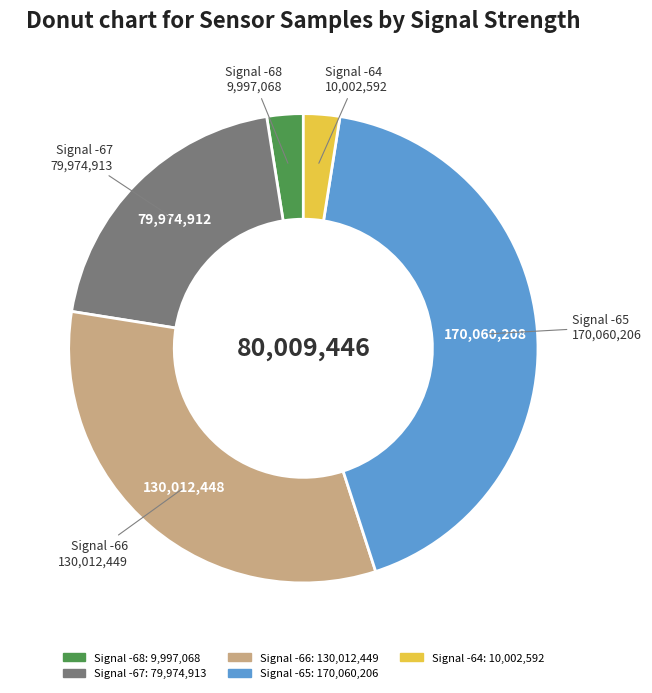

Does any single category account for the majority?

No